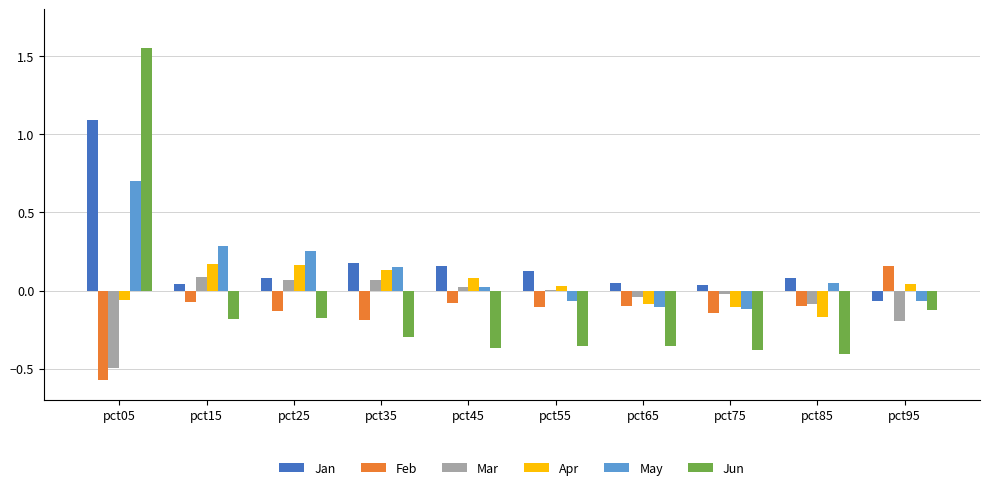

How many data points in Jun are above 0?

1